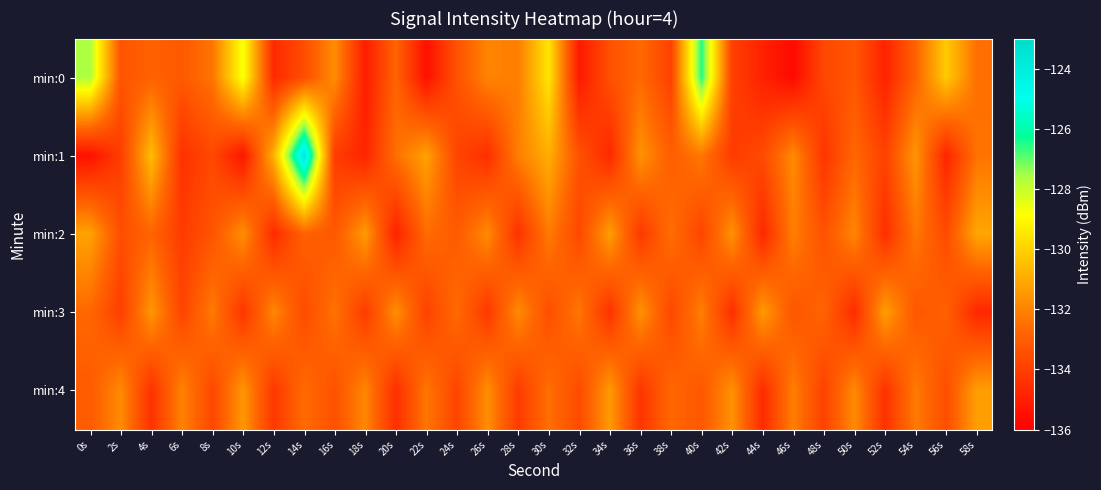

What is the difference between the highest and lowest values at 46s?

3.9